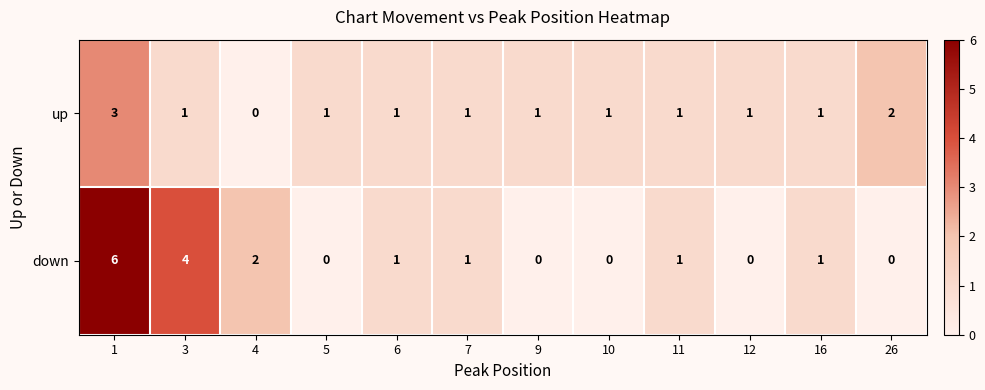

Which series has the largest total across all categories?

down